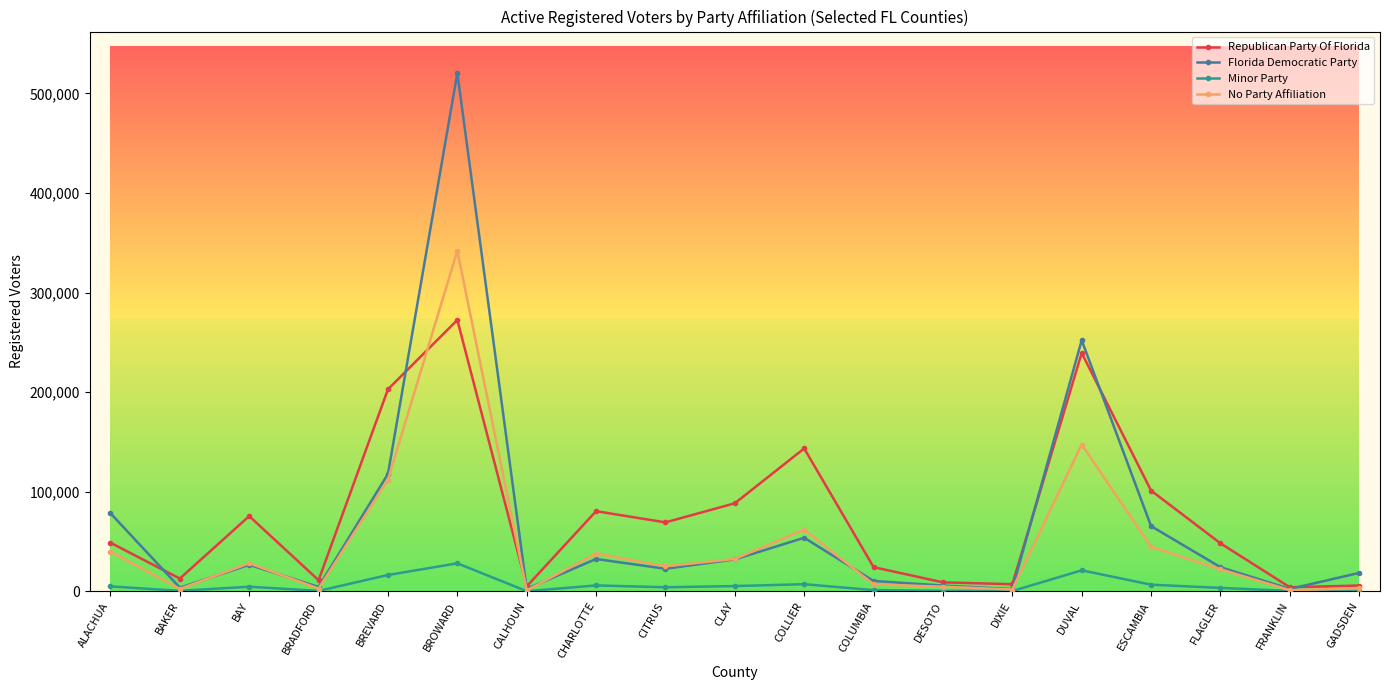

Which series has the largest total across all categories?

Republican Party Of Florida